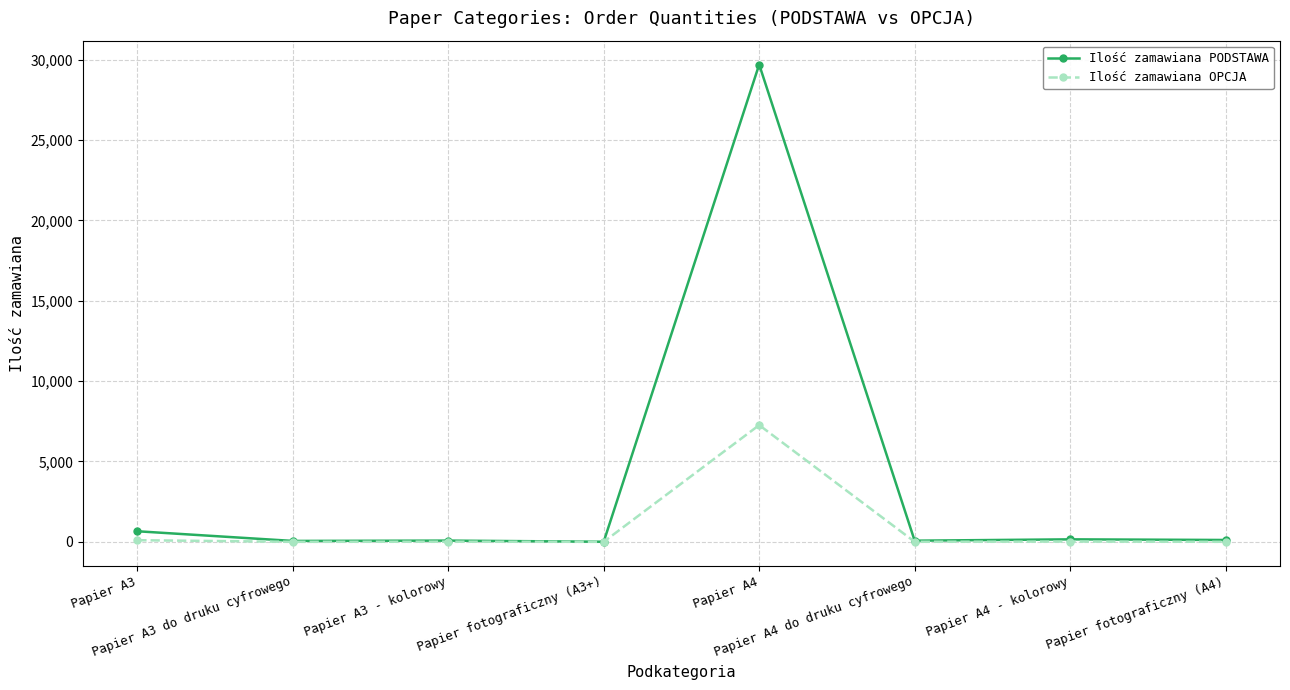

Which series has the largest range (max minus min)?

Ilość zamawiana PODSTAWA